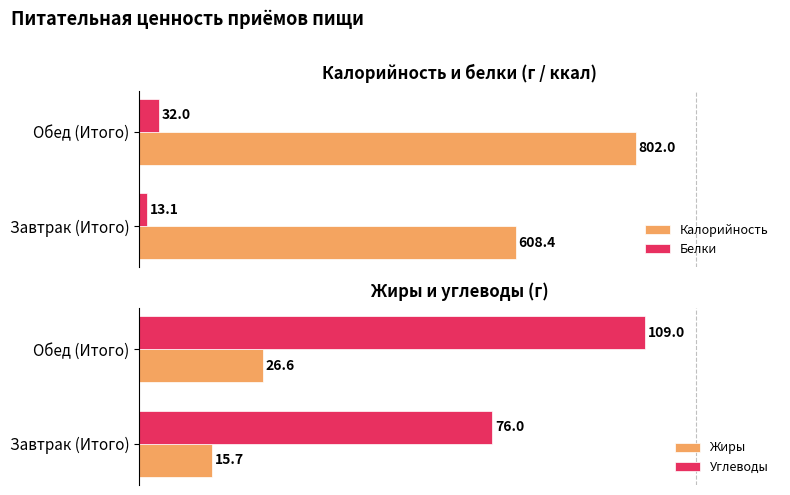

How many groups of bars are there?

2